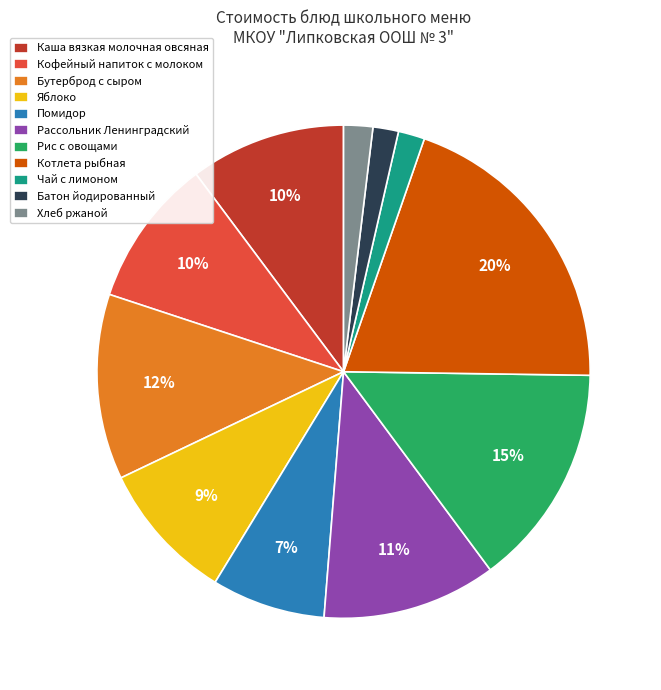

Do Хлеб ржаной and Батон йодированный together represent more than half of the pie?

No